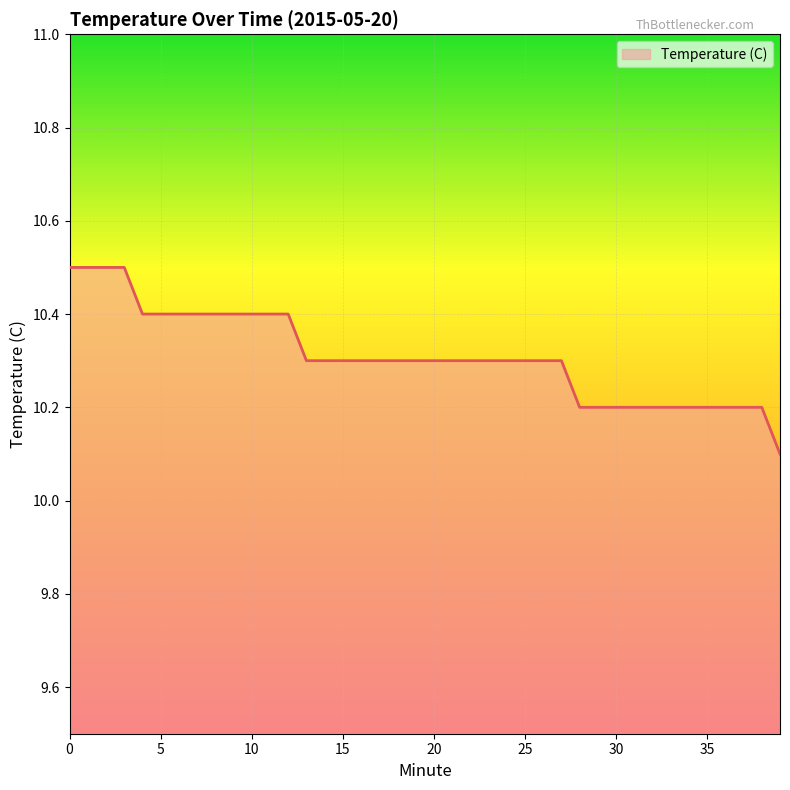

What is the maximum value shown in the chart?

10.5